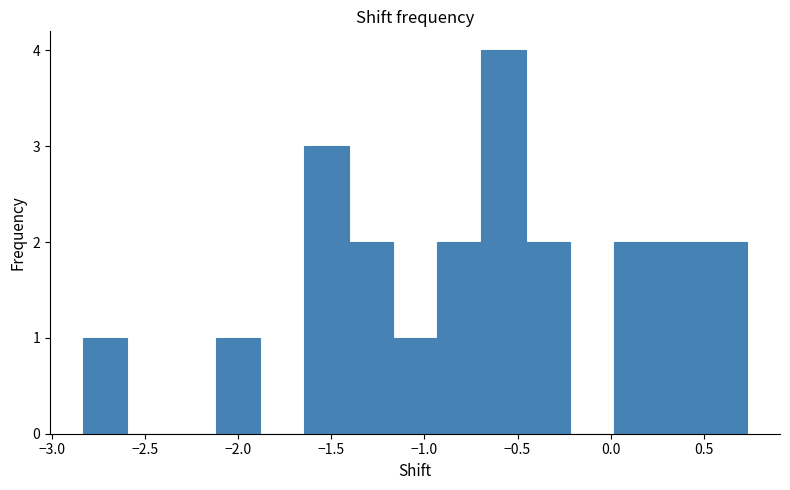

Reading left to right, list every bar in this chart as the range it spans on the x-axis followed by its height. Neither the bar edges nor the heights are printed on the chart, so give them approximately, as read against the axes.

-2.85 to -2.60: 1
-2.60 to -2.35: 0
-2.35 to -2.10: 0
-2.10 to -1.90: 1
-1.90 to -1.65: 0
-1.65 to -1.40: 3
-1.40 to -1.15: 2
-1.15 to -0.95: 1
-0.95 to -0.70: 2
-0.70 to -0.45: 4
-0.45 to -0.20: 2
-0.20 to 0.00: 0
0.00 to 0.25: 2
0.25 to 0.50: 2
0.50 to 0.75: 2